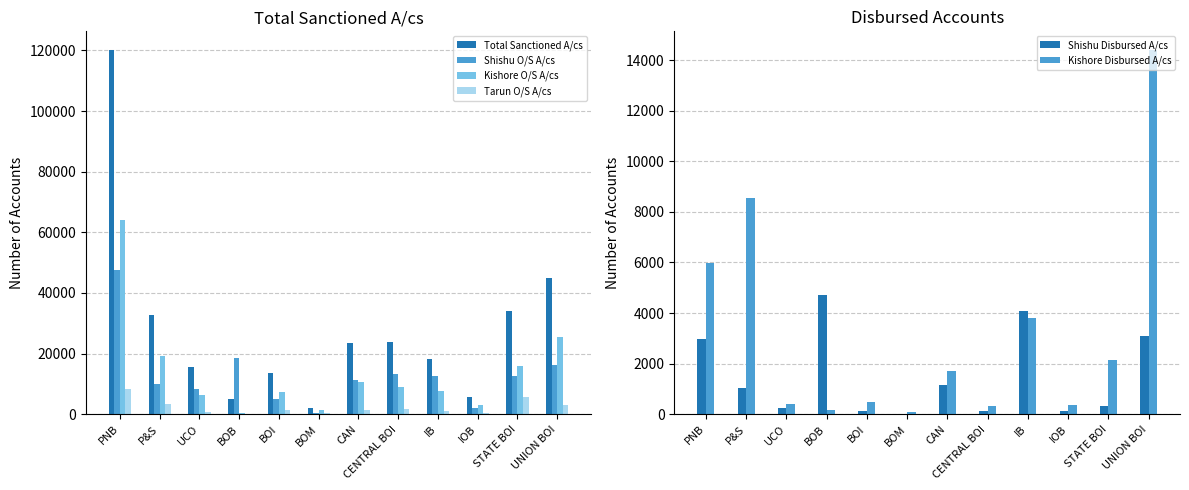

What position from the left is IB?

9